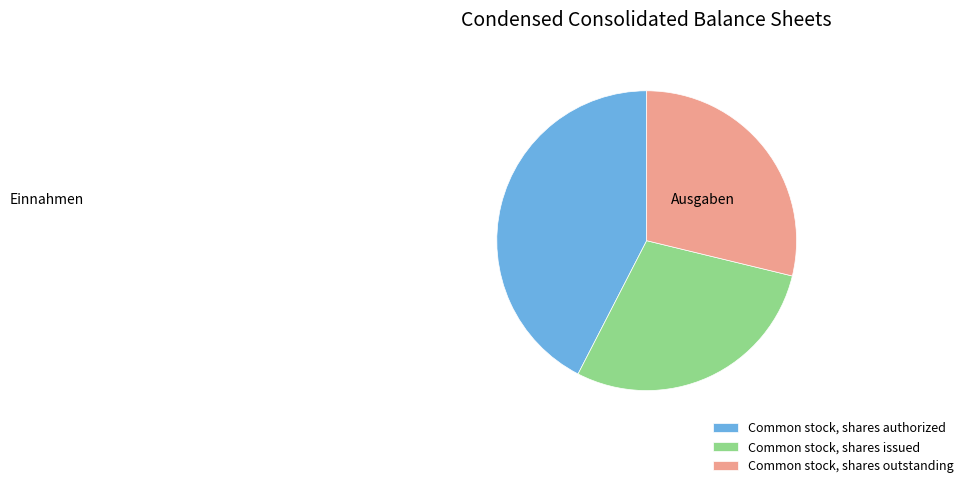

The Common stock, shares authorized slice represents 42% of the pie. True or false?

True